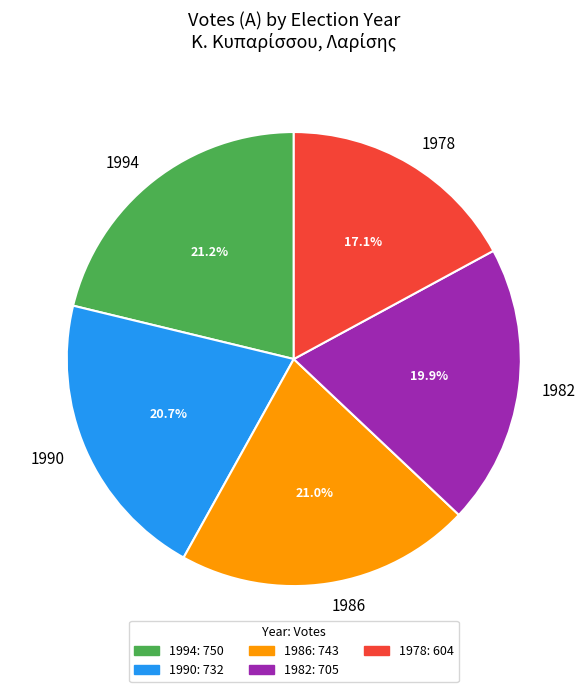

The 1986 slice represents 32% of the pie. True or false?

False